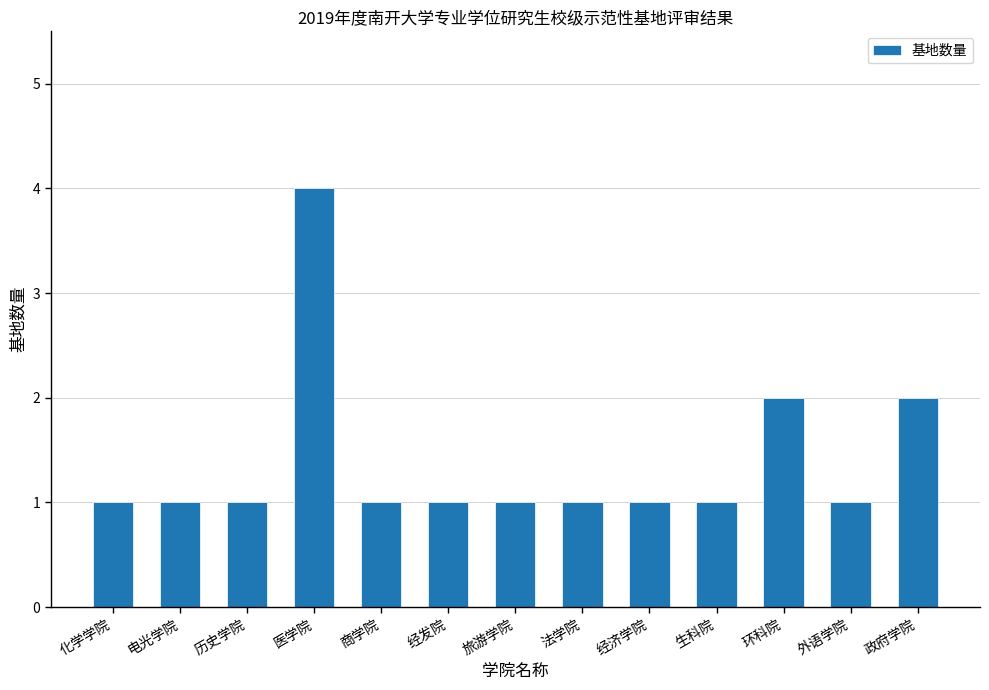

Reading left to right, what are all the values shown in this chart?

化学学院=1	电光学院=1	历史学院=1	医学院=4	商学院=1	经发院=1	旅游学院=1	法学院=1	经济学院=1	生科院=1	环科院=2	外语学院=1	政府学院=2